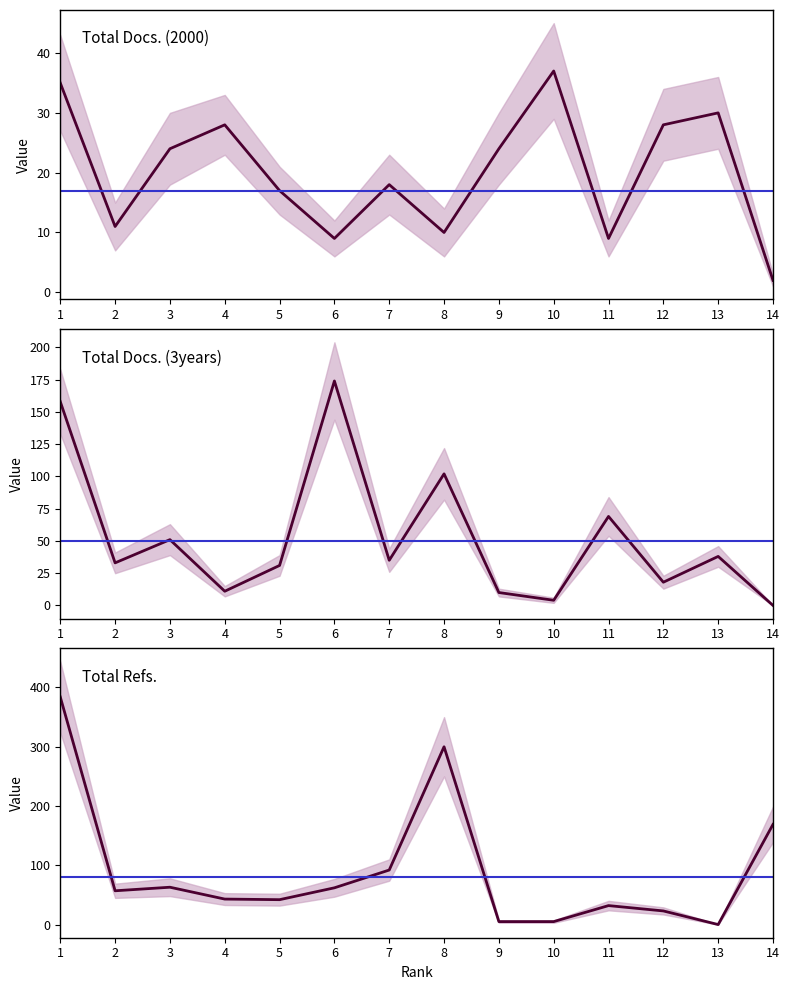

What is the difference between the Total Refs. values at 5 and 3?

21